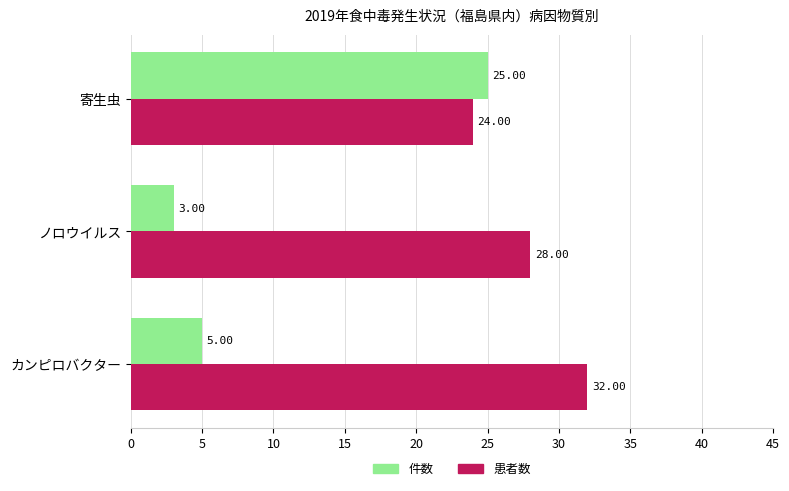

Which series has the largest range (max minus min)?

件数